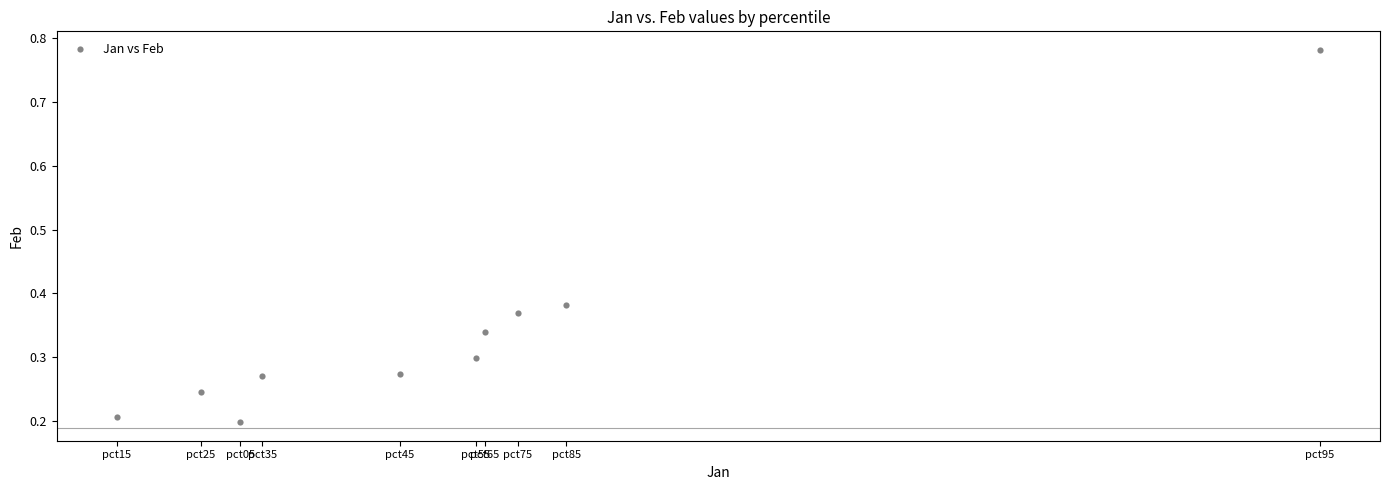

What is the range of X values (max minus min)?

0.7